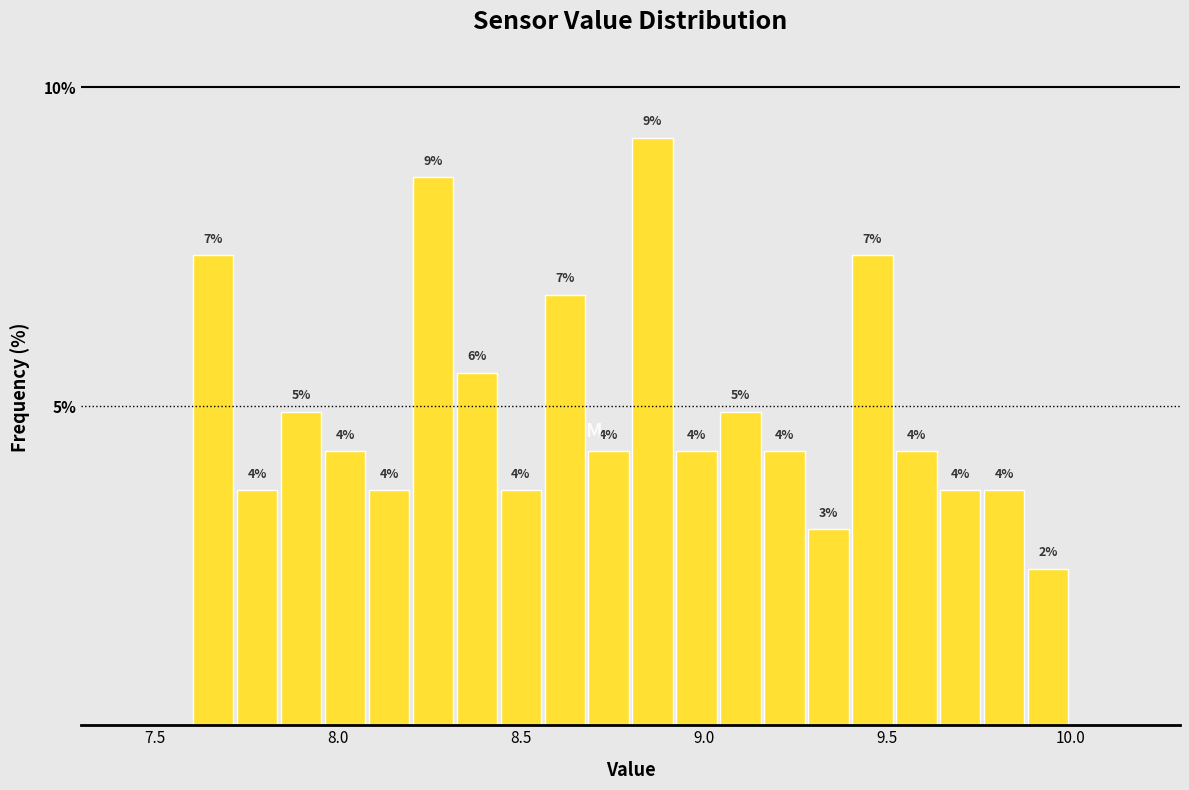

Around what value on the x-axis is the tallest bar? Give the approximate position of its centre, as read against the axis.

8.85